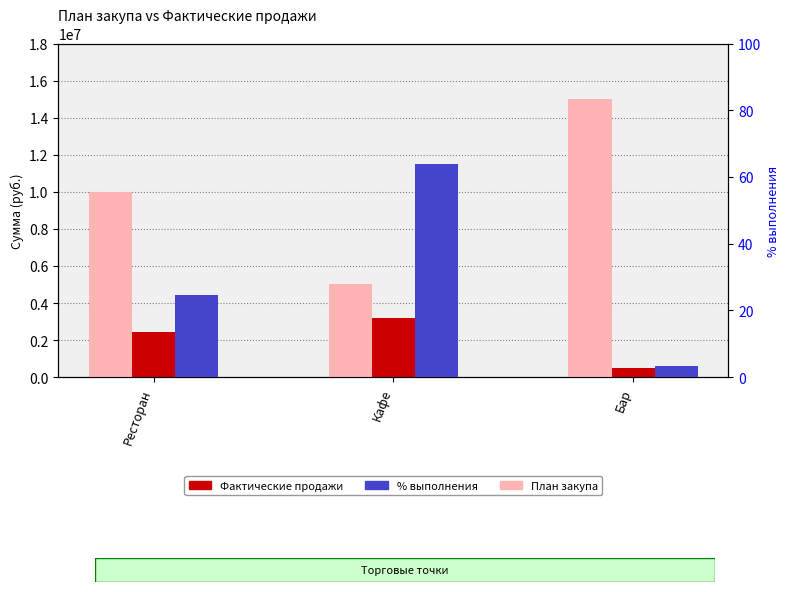

What is the difference between the Фактические продажи values at Кафе and Ресторан?

744000.0